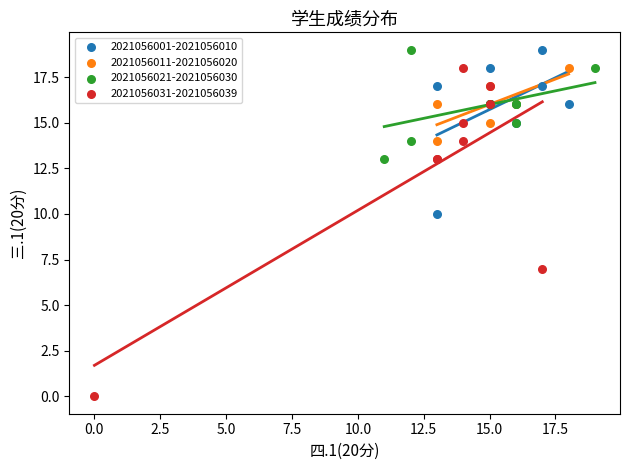

What are all the series names shown in the legend?

2021056001-2021056010, 2021056011-2021056020, 2021056021-2021056030, 2021056031-2021056039